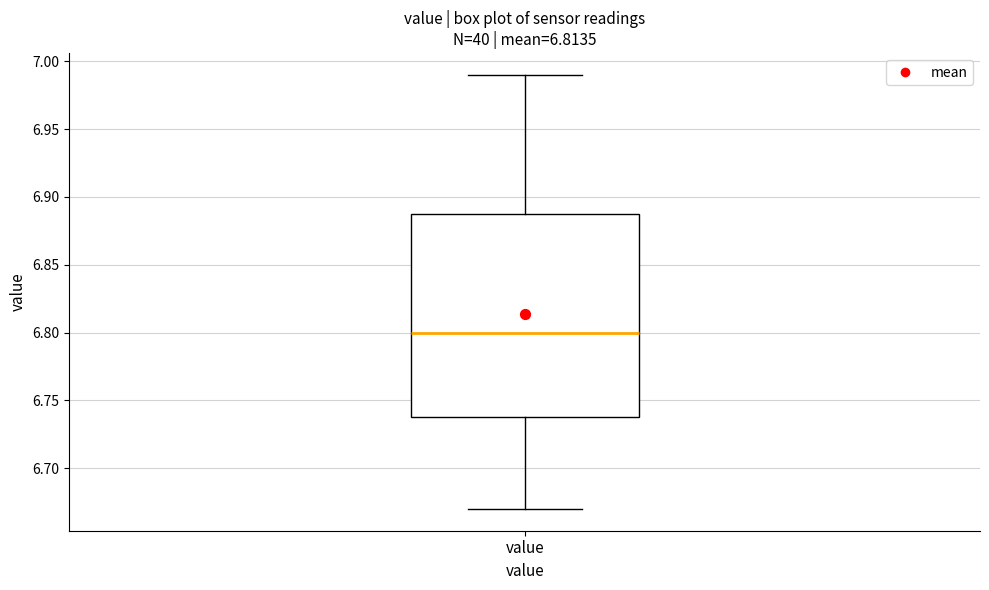

Read this box plot against the y-axis: the position of the median line, the range covered by the box, and the ends of both whiskers. The values are not printed on the chart, so give them approximately, as read against the axis.

median 6.80, box 6.74 to 6.89, whiskers 6.67 to 6.99